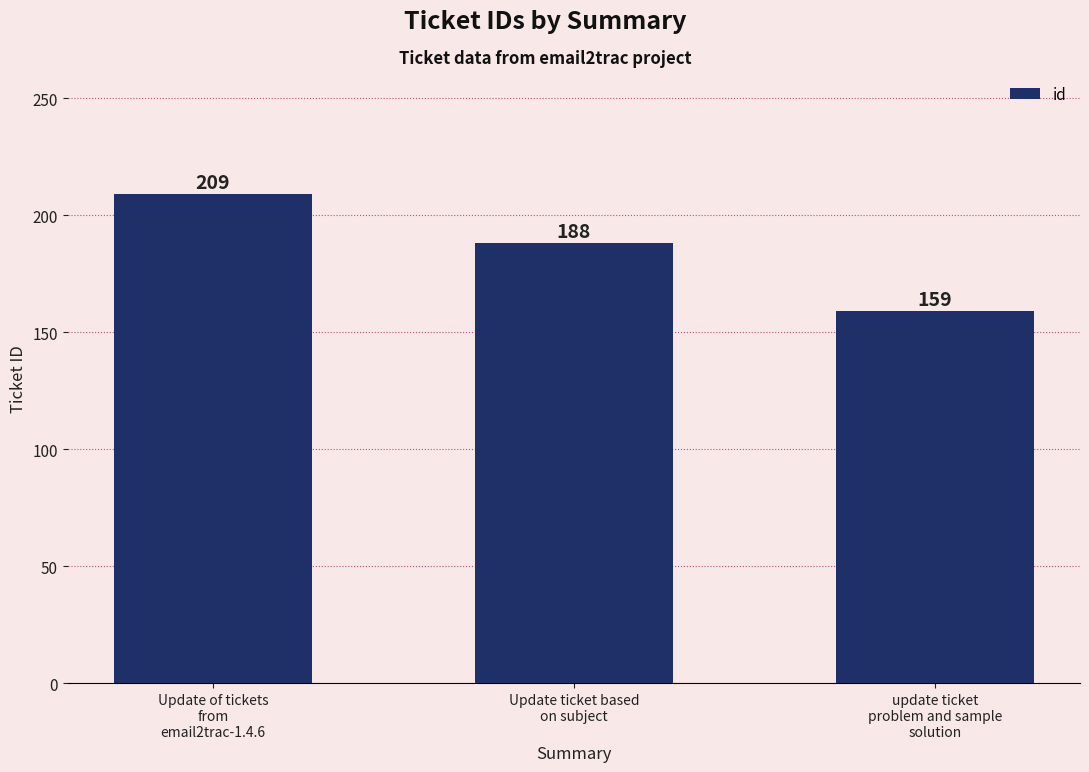

Count the number of categories in the chart.

3